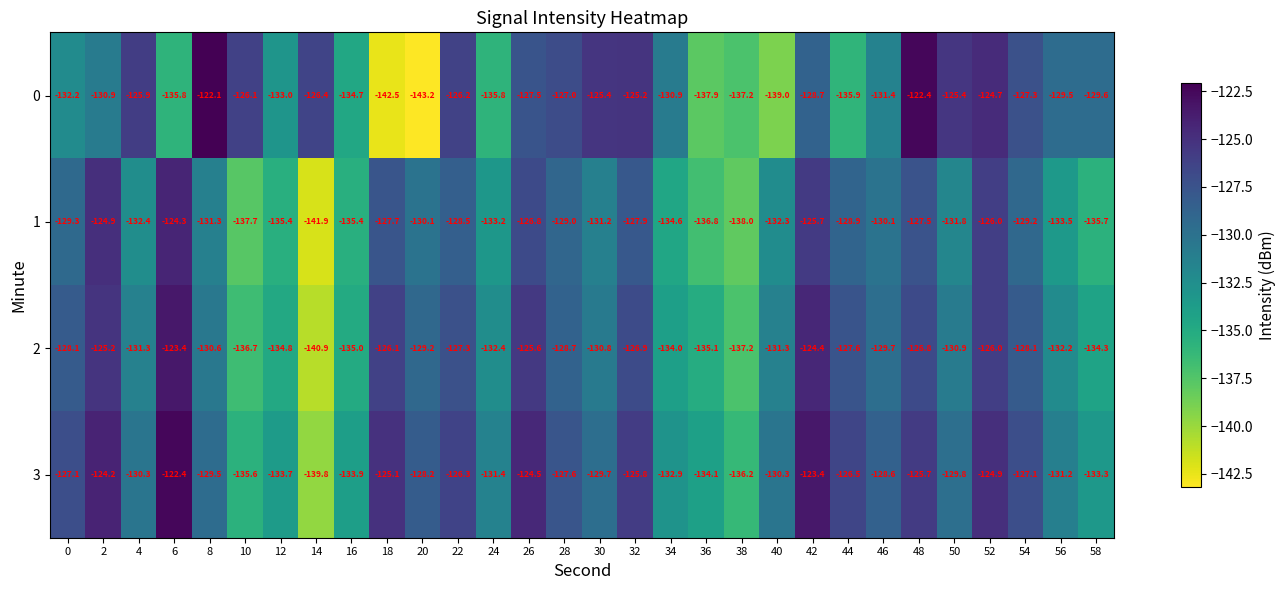

List the series in order of their overall mean, highest first.

3, 2, 0, 1